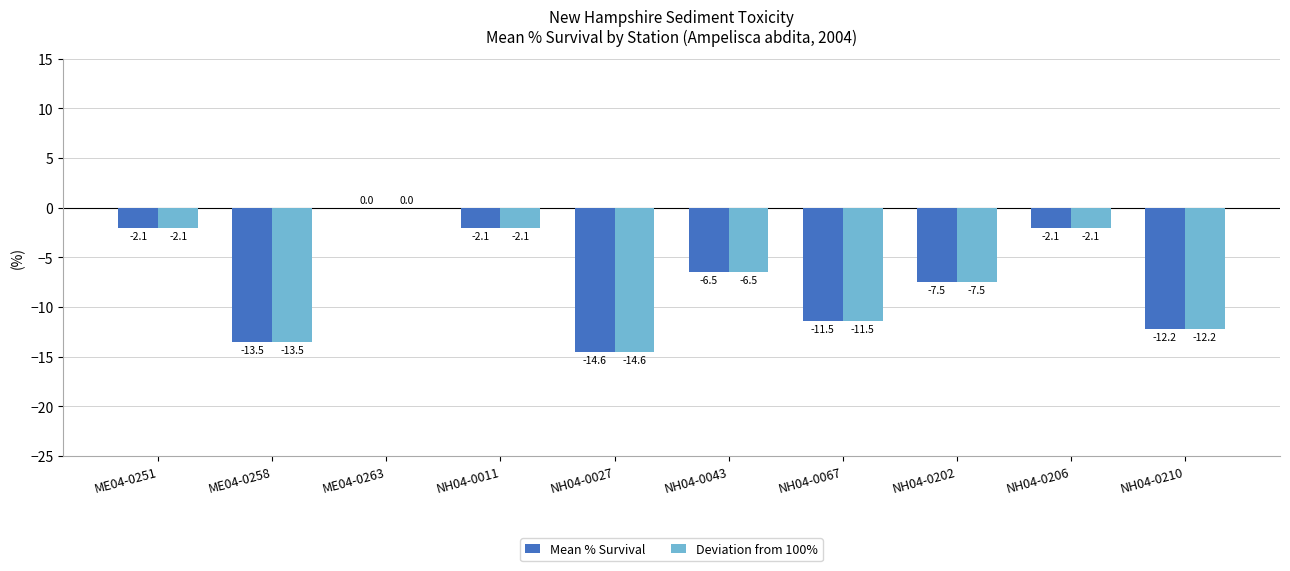

What is the difference between the Deviation from 100% values at NH04-0027 and NH04-0043?

8.1